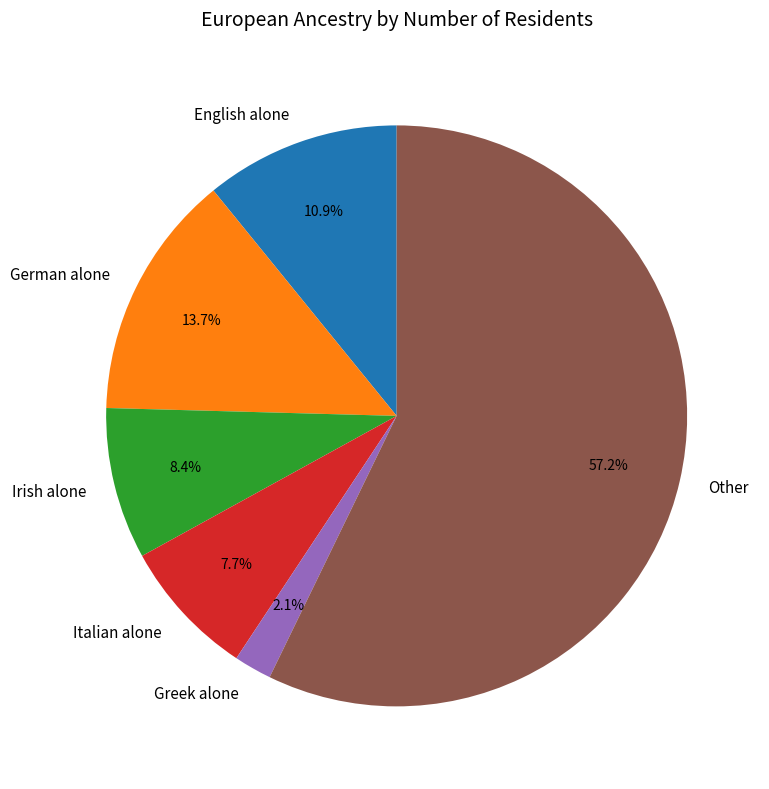

Which category accounts for the majority?

Other